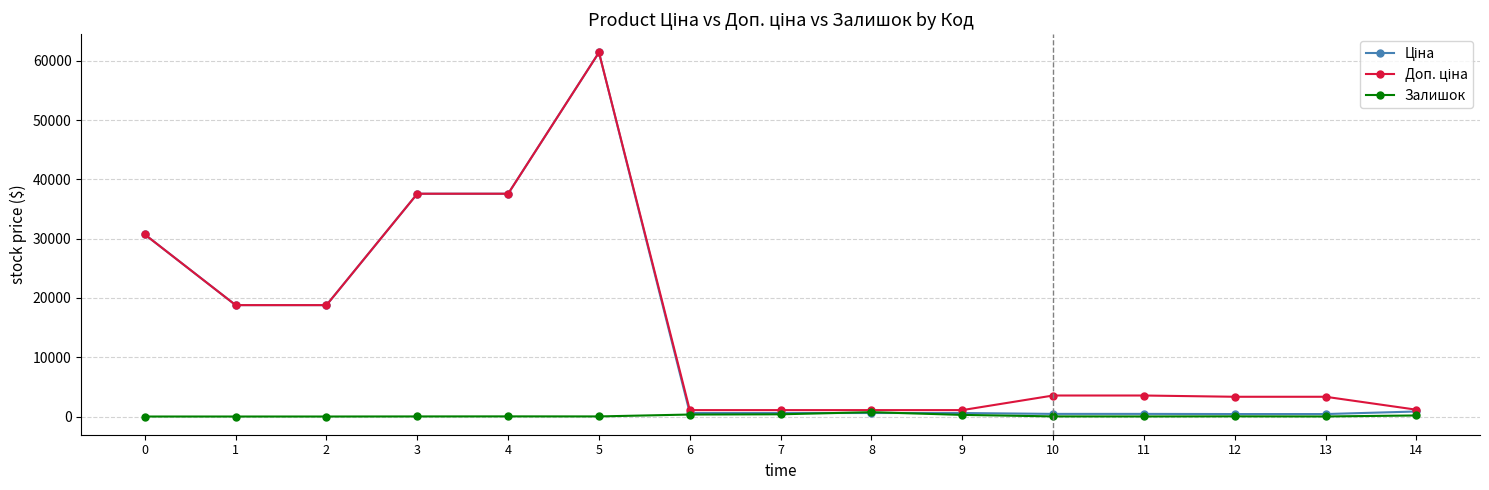

At which category is the sum across all series the highest?

5